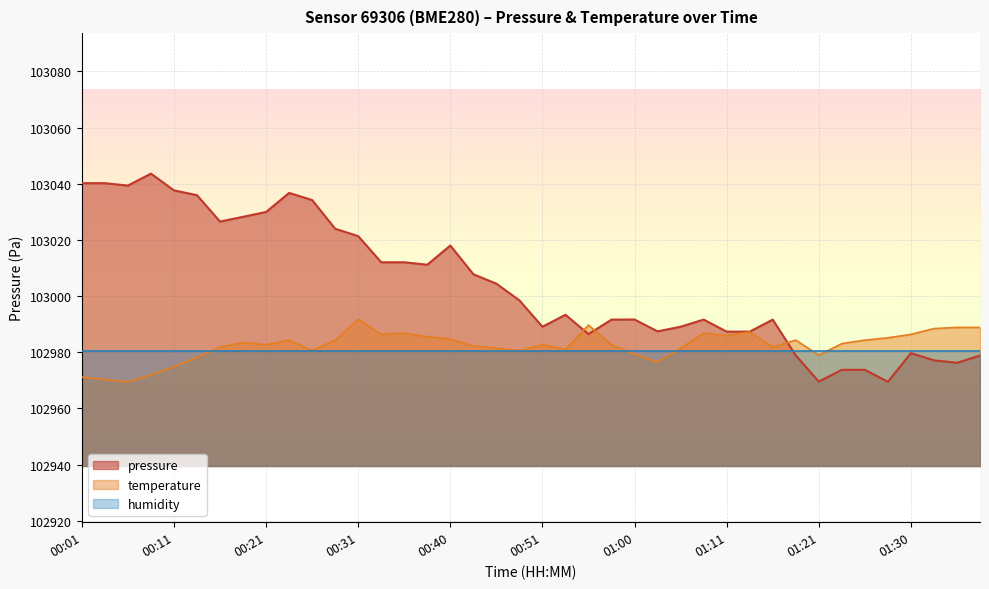

True or false: temperature and pressure cross at least once.

True